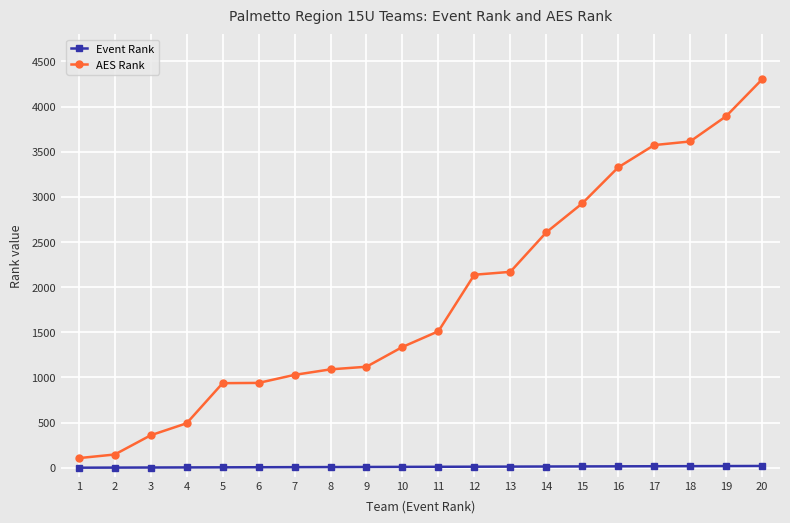

What is the difference between the highest and lowest values at 20?

4281